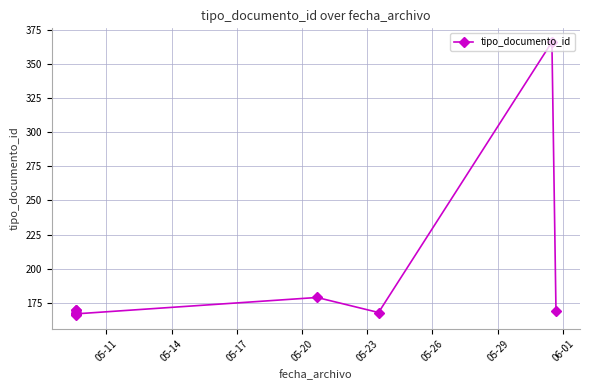

What is the sum of the values at 05-14 and 05-11?

336